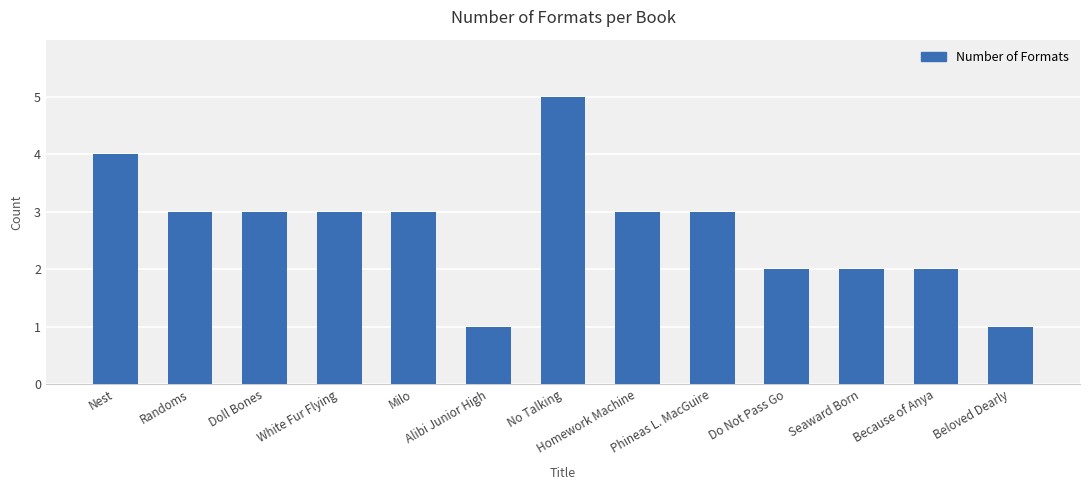

How many values are between 2 and 3?

9